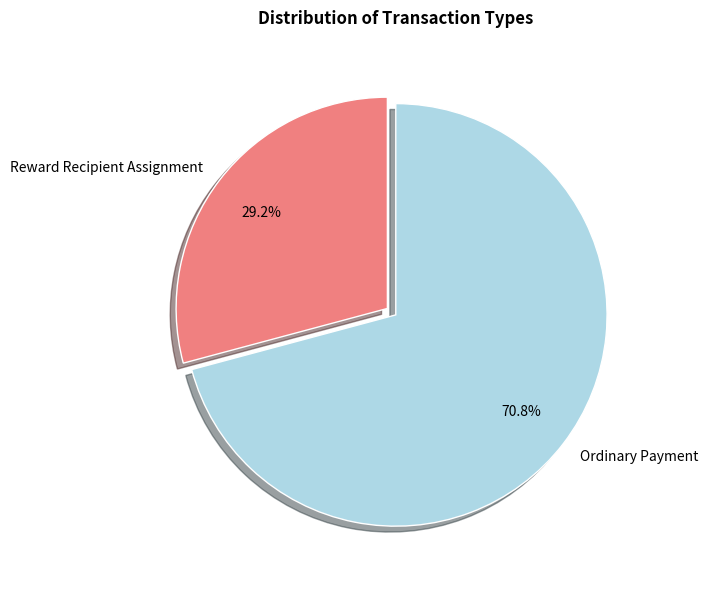

What percentage is the Reward Recipient Assignment slice, to the nearest percent?

29%